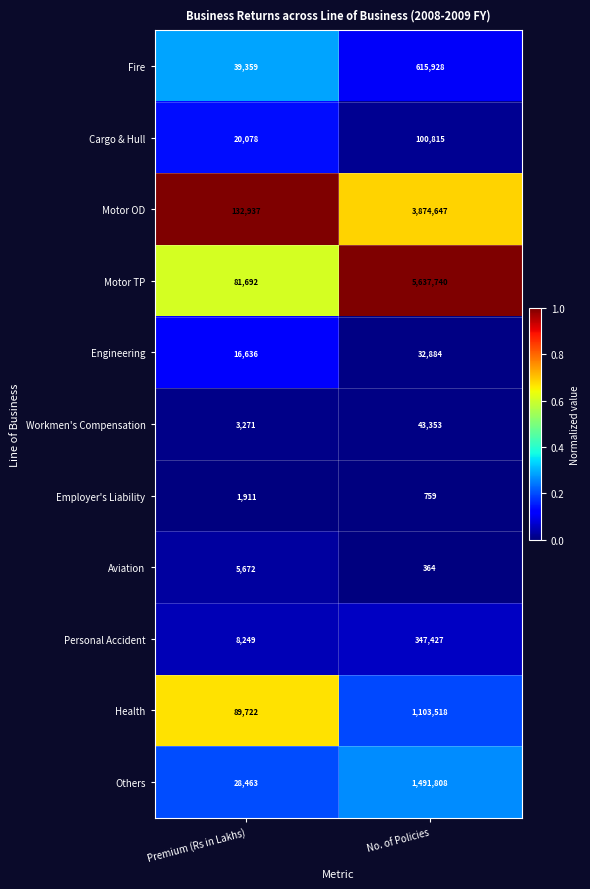

Rank the categories by Motor TP value from highest to lowest.

No. of Policies, Premium (Rs in Lakhs)